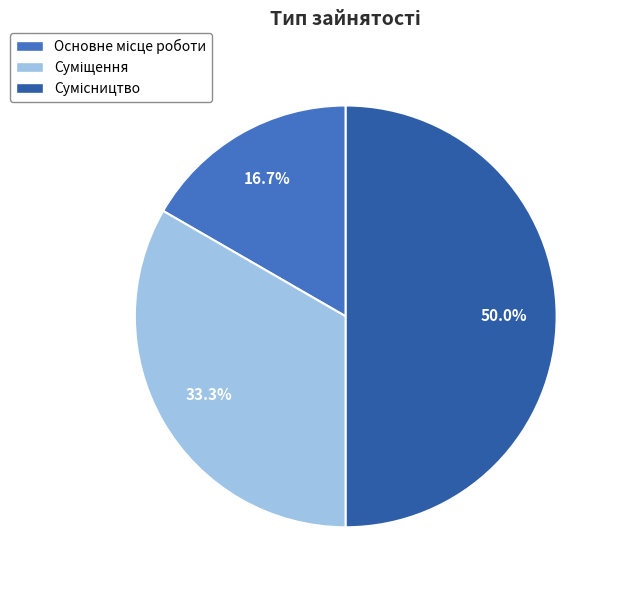

Count the number of slices in the pie.

3